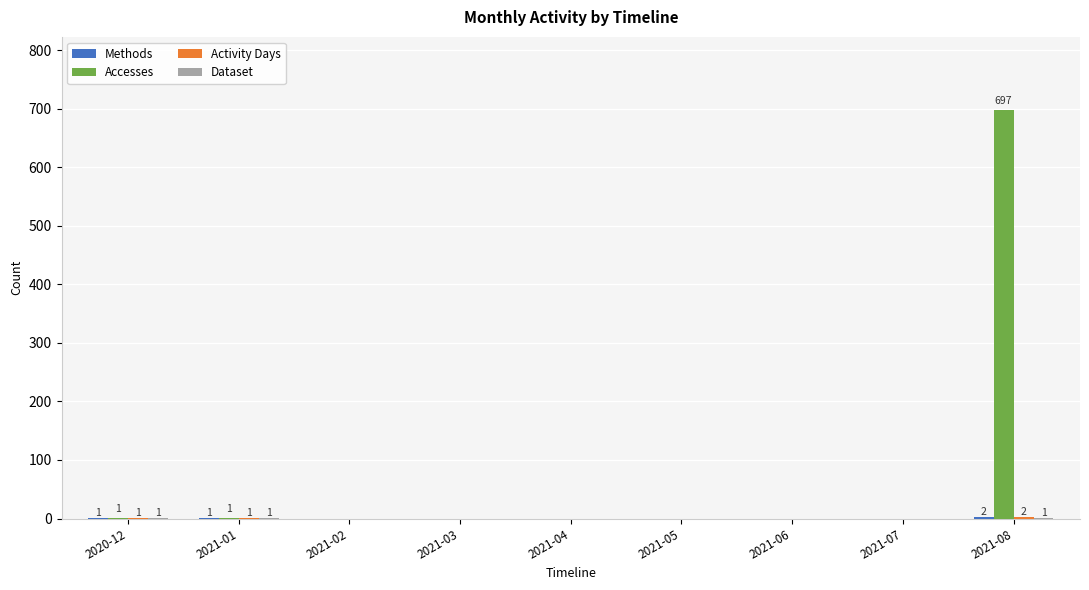

What is the greatest value displayed?

697